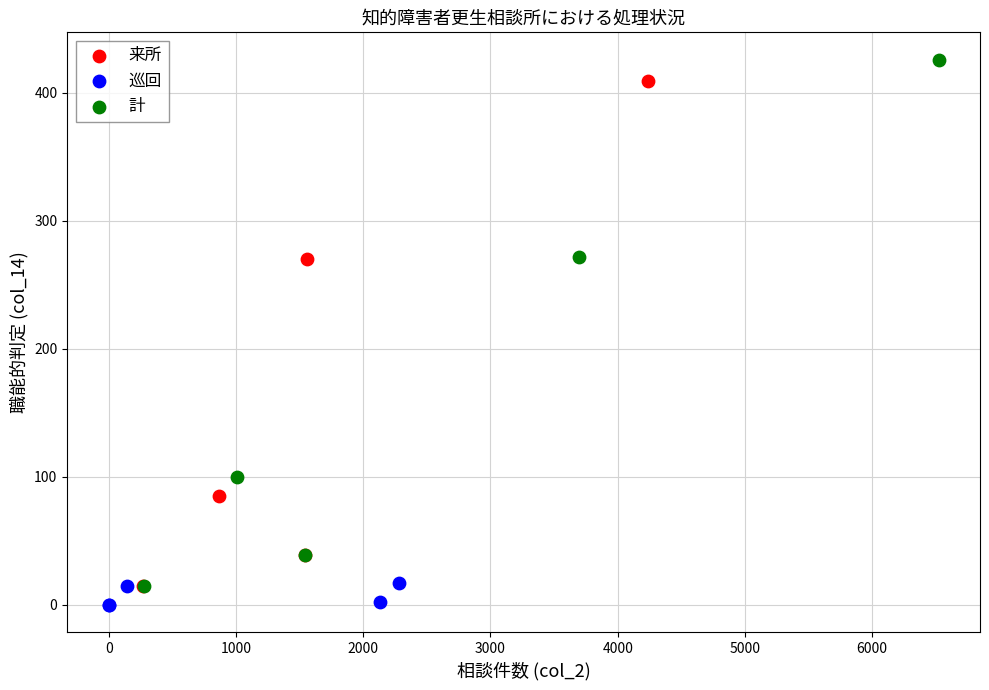

What are all the series names shown in the legend?

来所, 巡回, 計